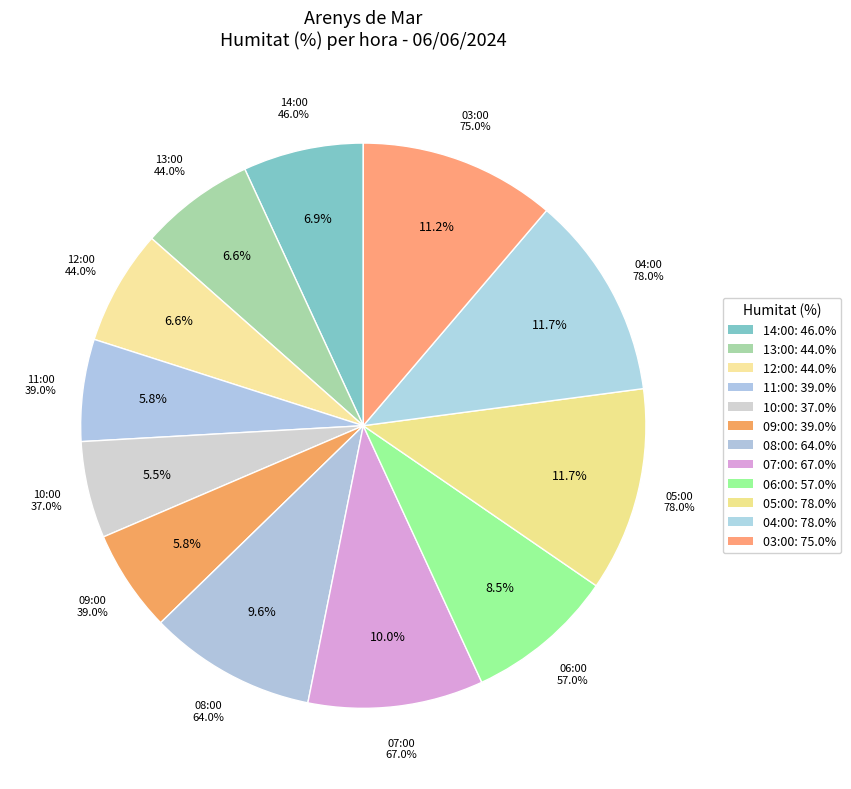

The 10:00 slice represents 6% of the pie. True or false?

True